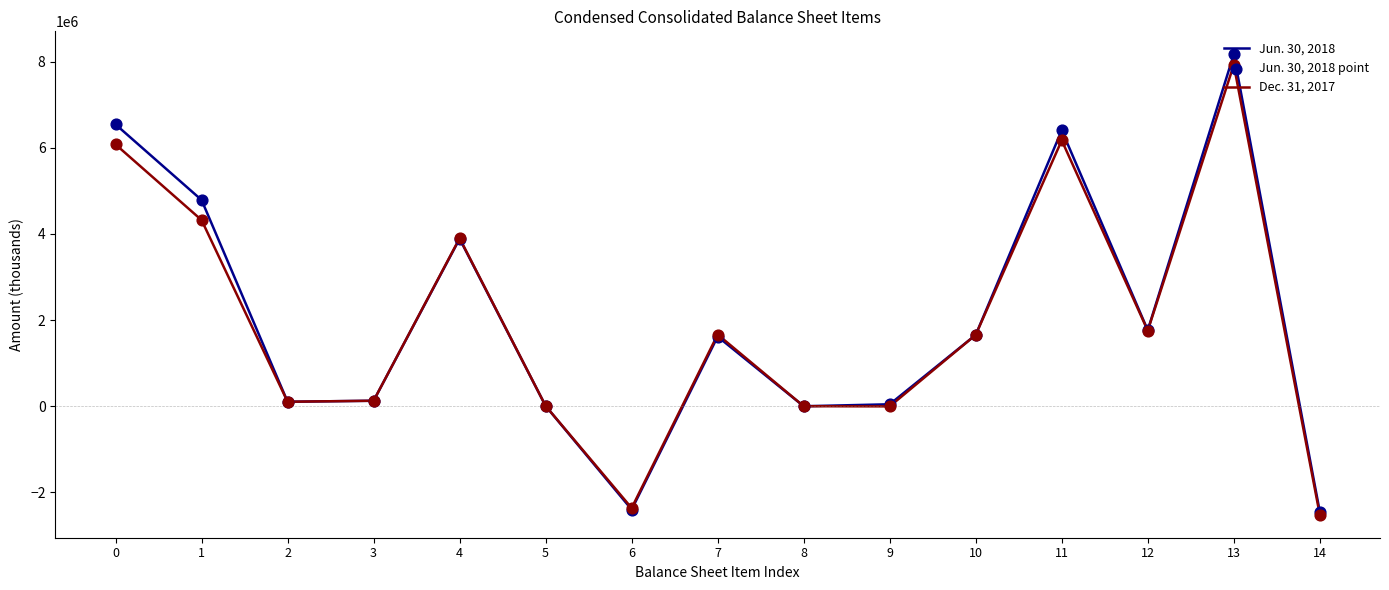

At which category is the sum across all series the highest?

13